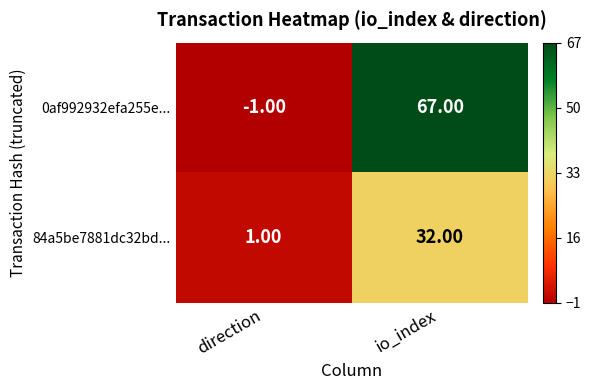

At which category does the chart reach its minimum across all series?

direction